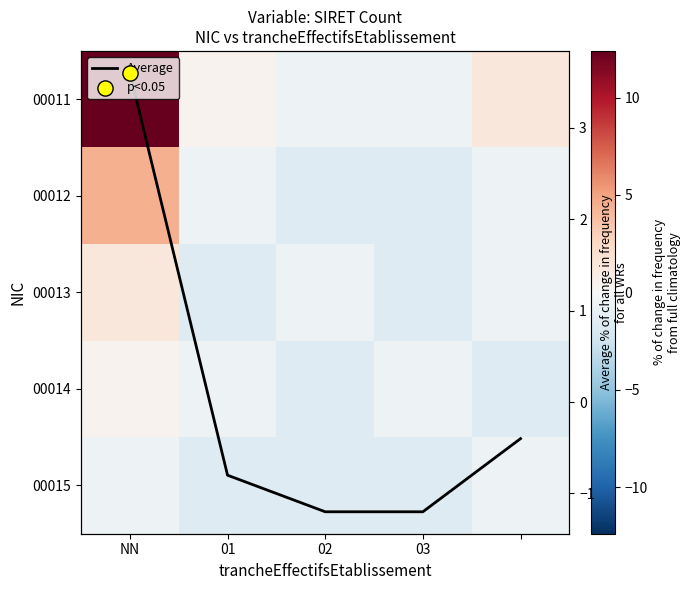

At which label does 00015 reach its peak?

NN